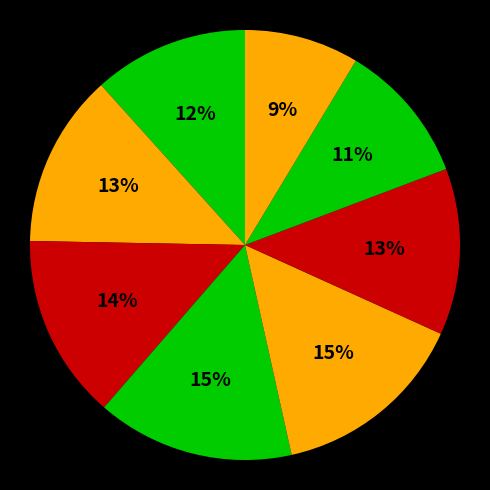

How many slices are in this pie chart?

8